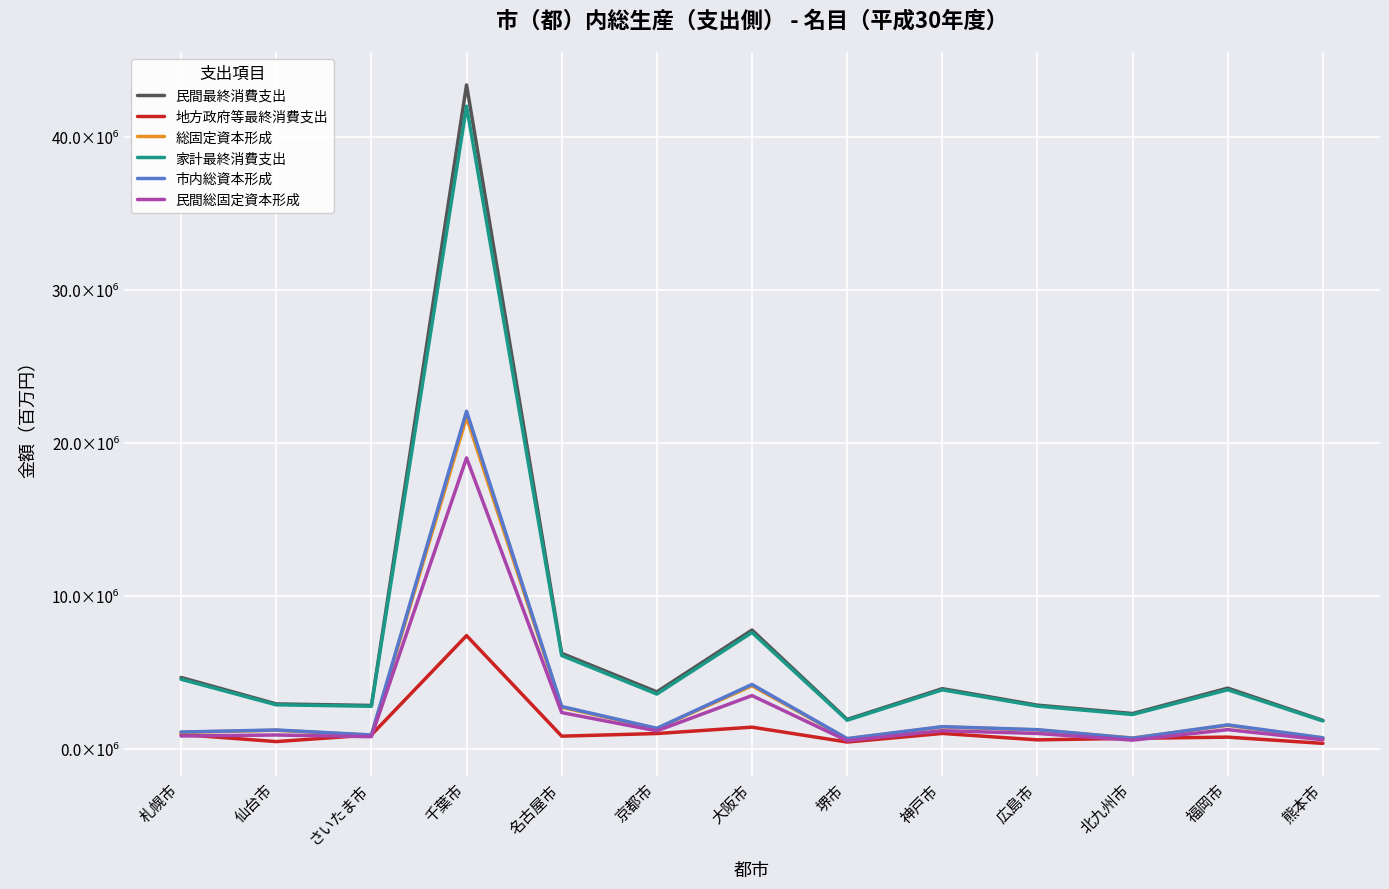

The value of 家計最終消費支出 at 京都市 is 3566285. True or false?

True